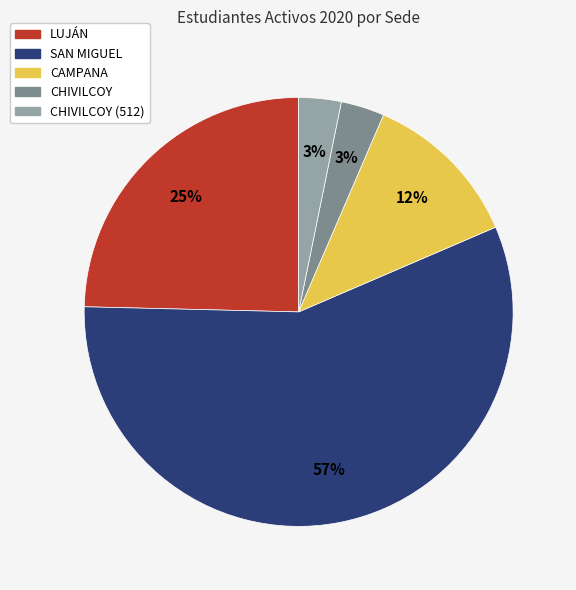

Is there any slice that represents more than half of the pie?

Yes